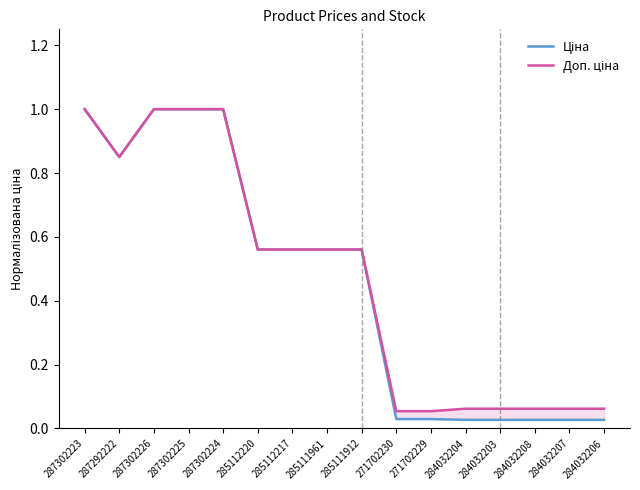

Is it true that Доп. ціна equals 0.9 at 287292222?

True